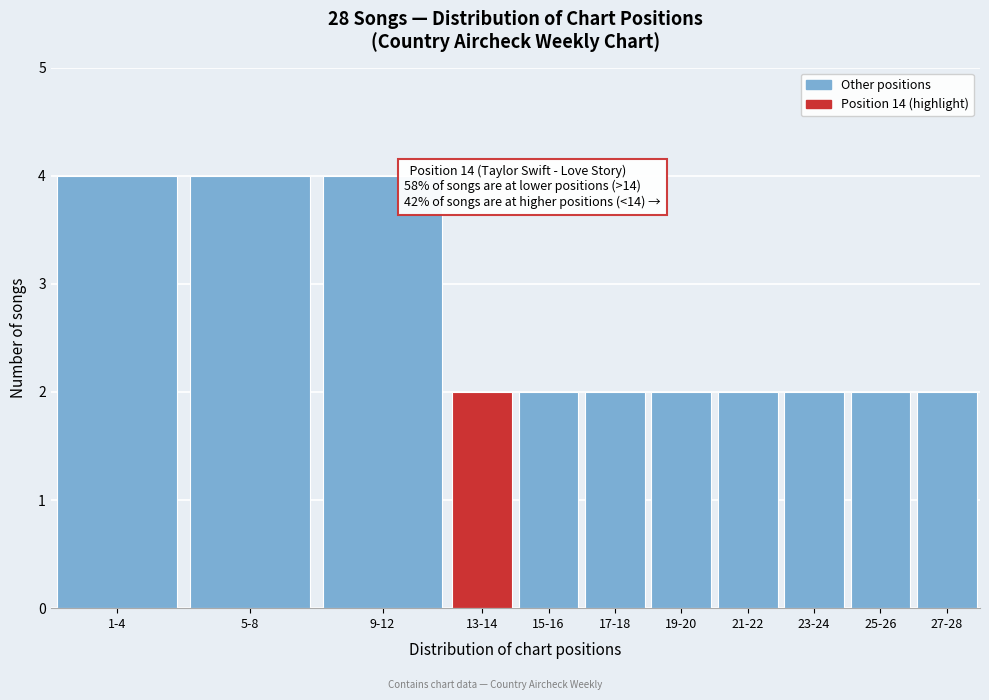

Reading left to right, extract all data points from this chart.

4	4	4	2	2	2	2	2	2	2	2